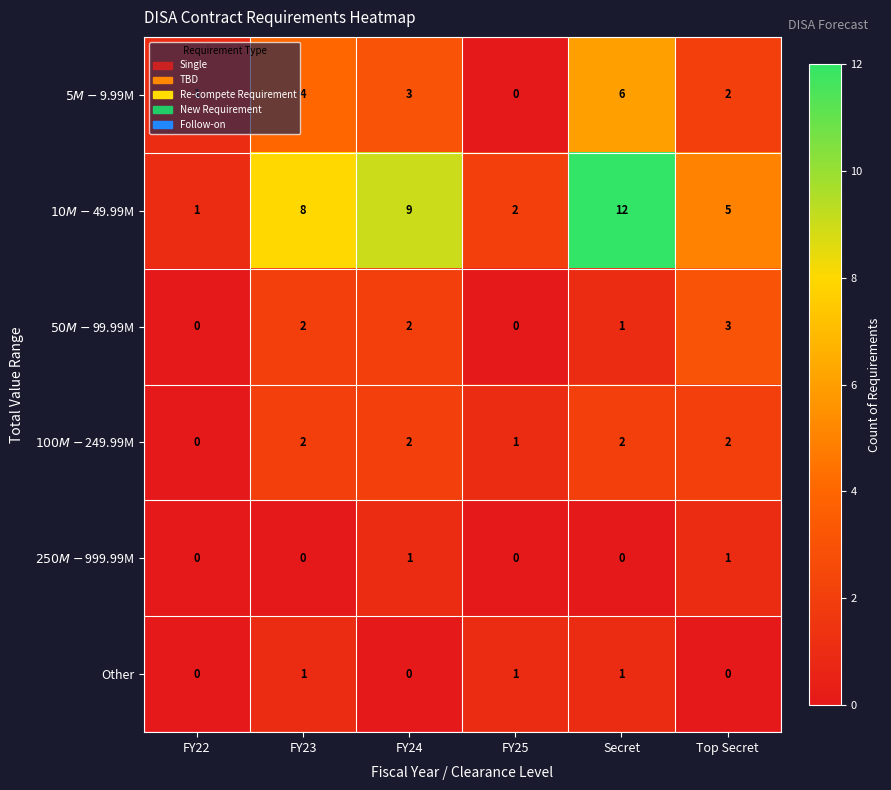

At which category is the sum across all series the highest?

Secret